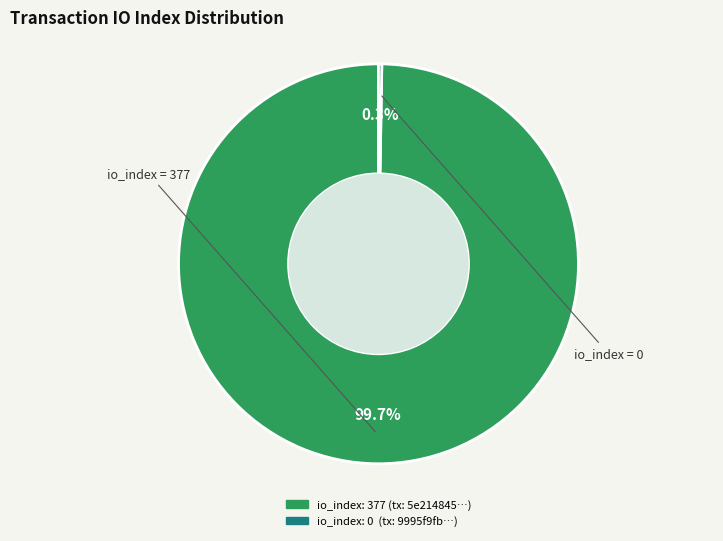

Does any single category account for the majority?

Yes